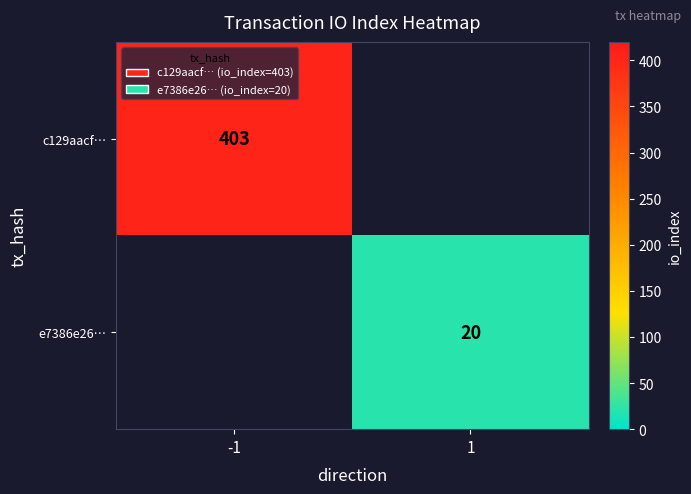

Is it true that c129aacf… equals 194 at -1?

False